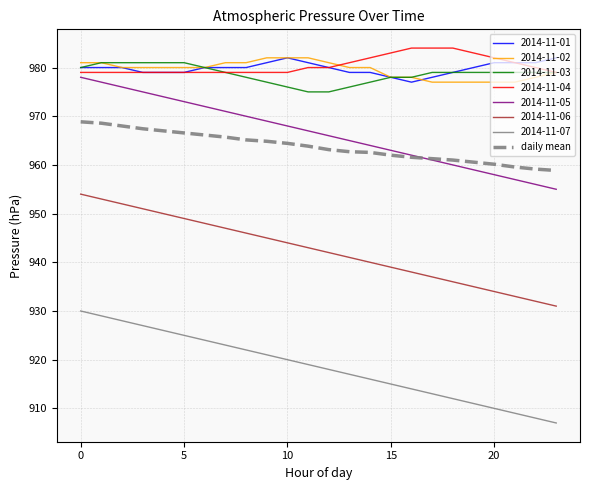

True or false: 2014-11-02 and 2014-11-06 cross at least once.

False